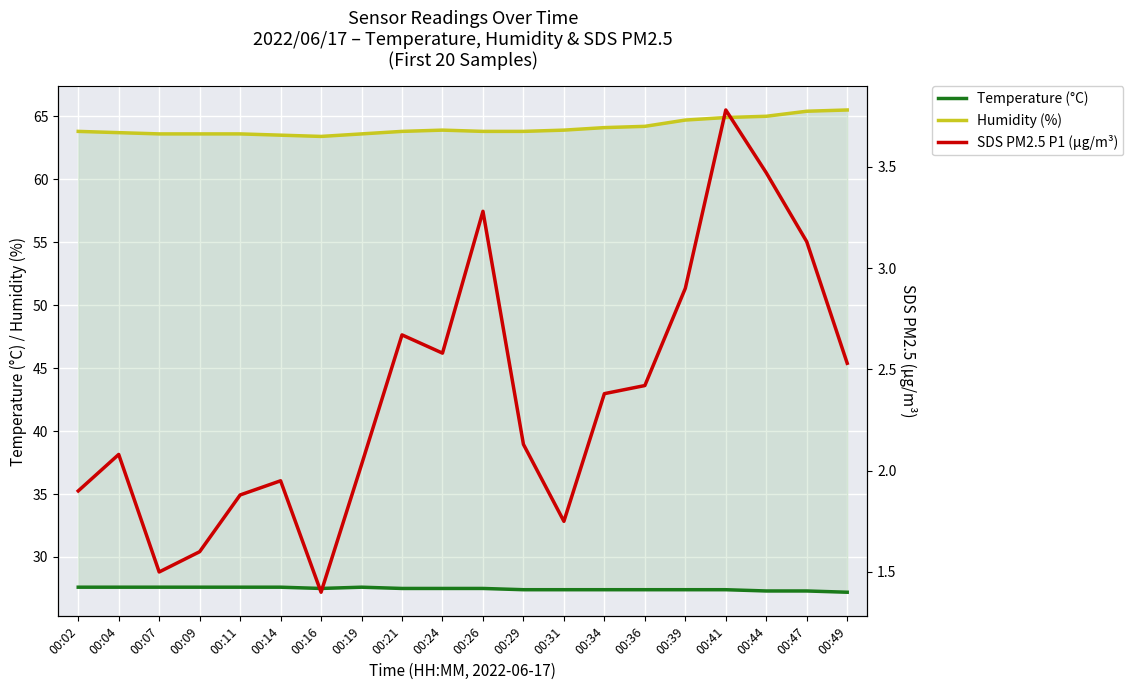

How many lines are shown in the chart?

3